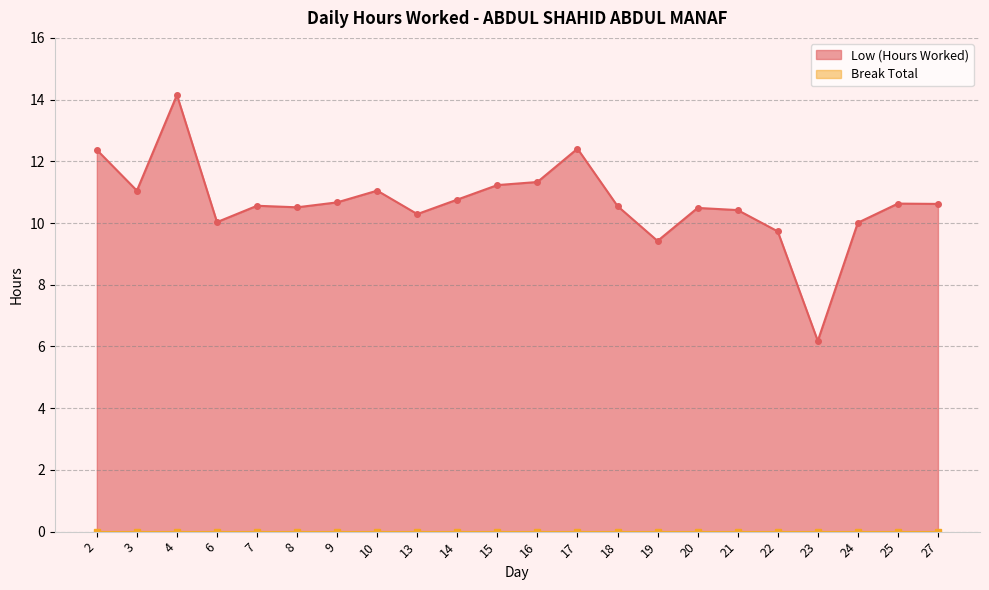

What is the minimum value shown in the chart?

6.2